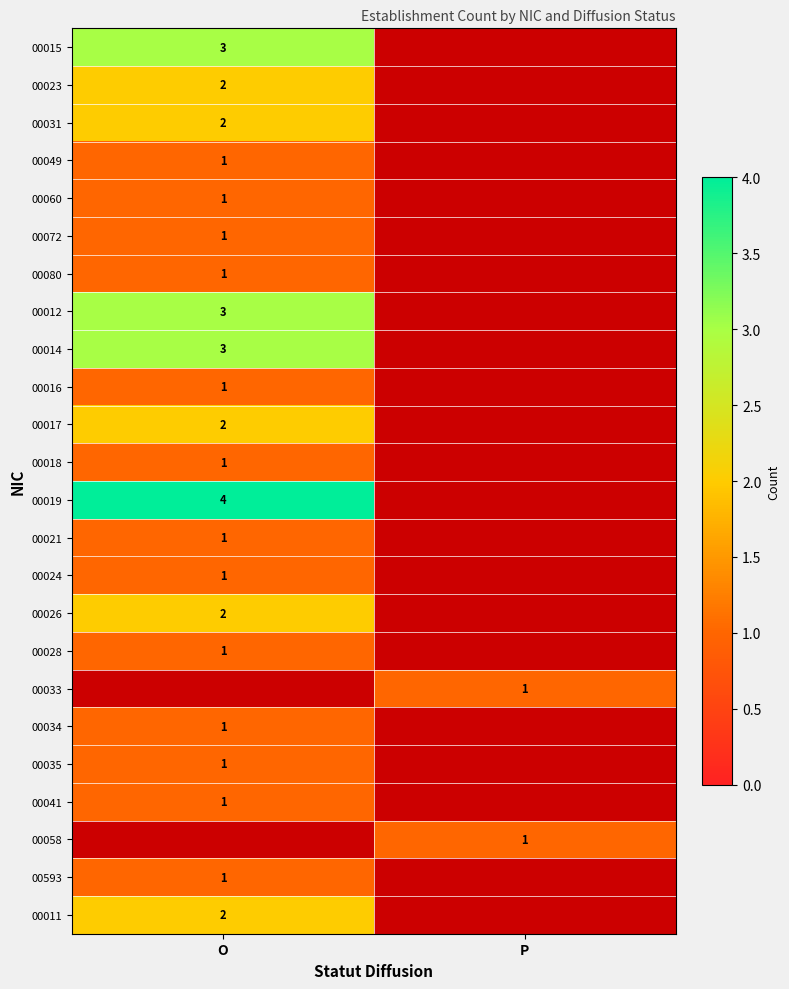

The value of 00033 at P is 0.2. True or false?

False